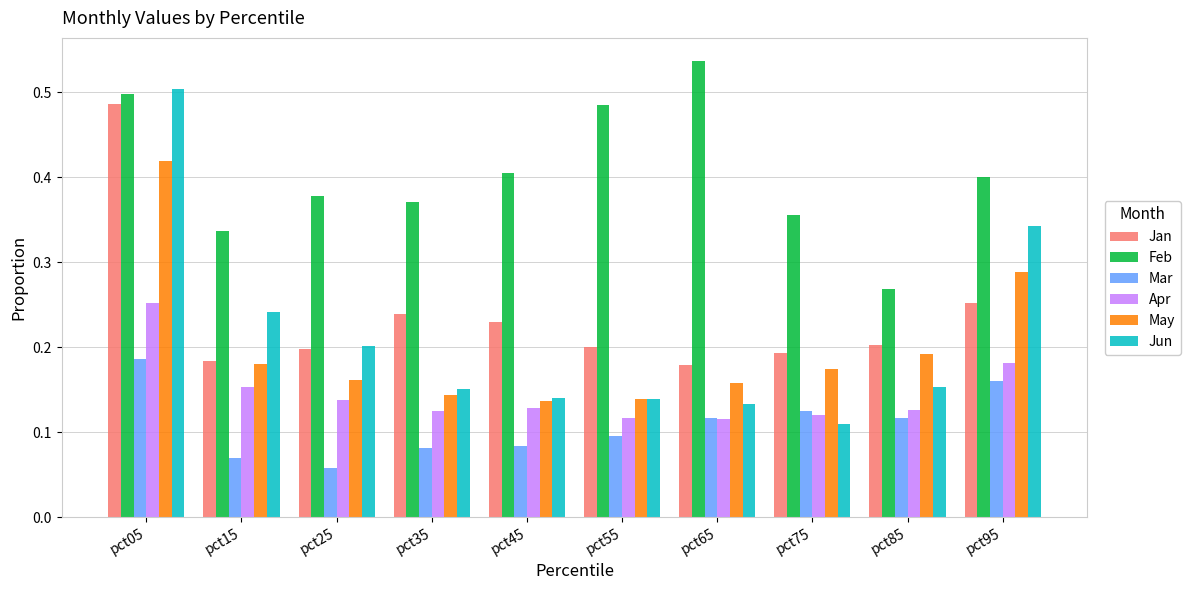

How many bars are there in total?

60